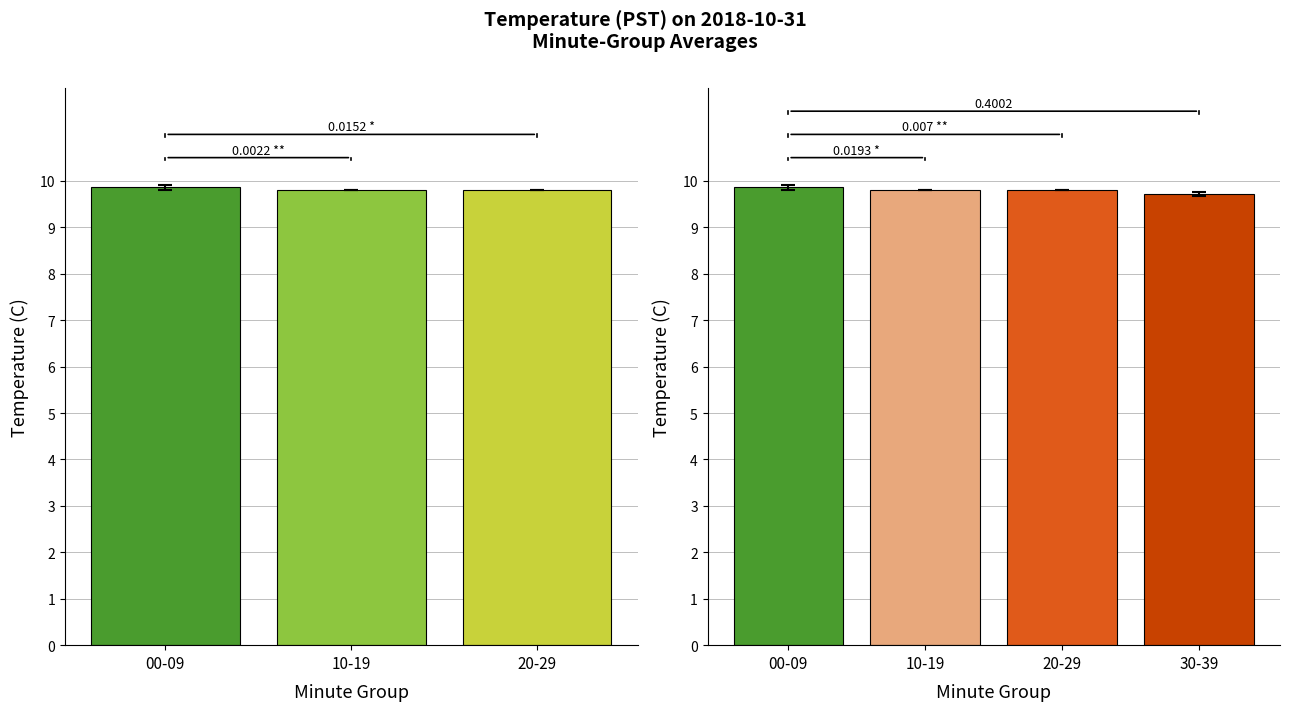

What is the label of the 3rd bar from the left?

20-29